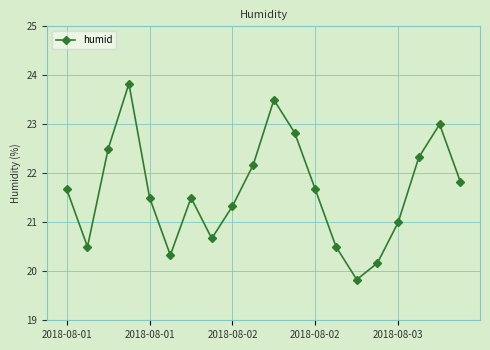

True or false: the data has more than 0 interior local peaks.

True